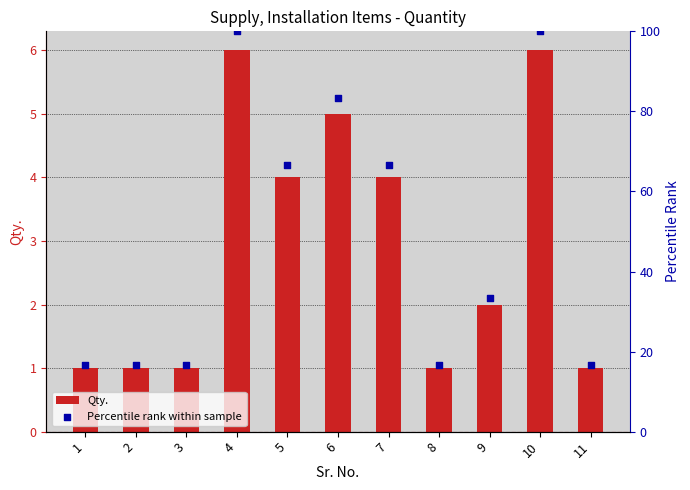

Which series has the largest total across all categories?

Percentile rank within sample